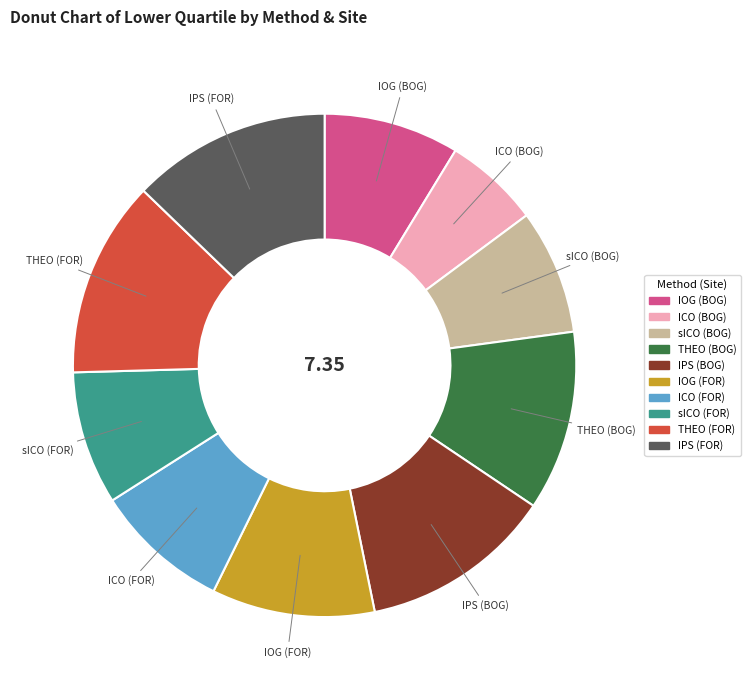

Do sICO (FOR) and IOG (BOG) together represent more than half of the pie?

No